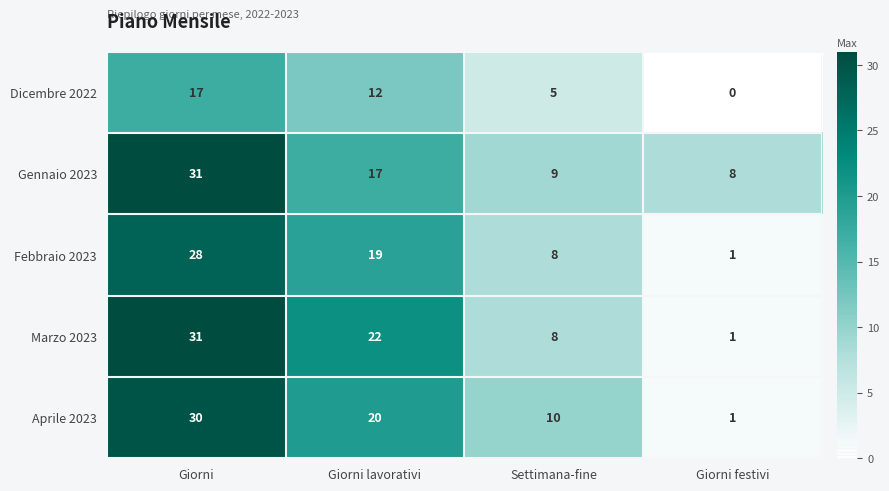

True or false: Gennaio 2023 has a value of 9 at Settimana-fine.

True